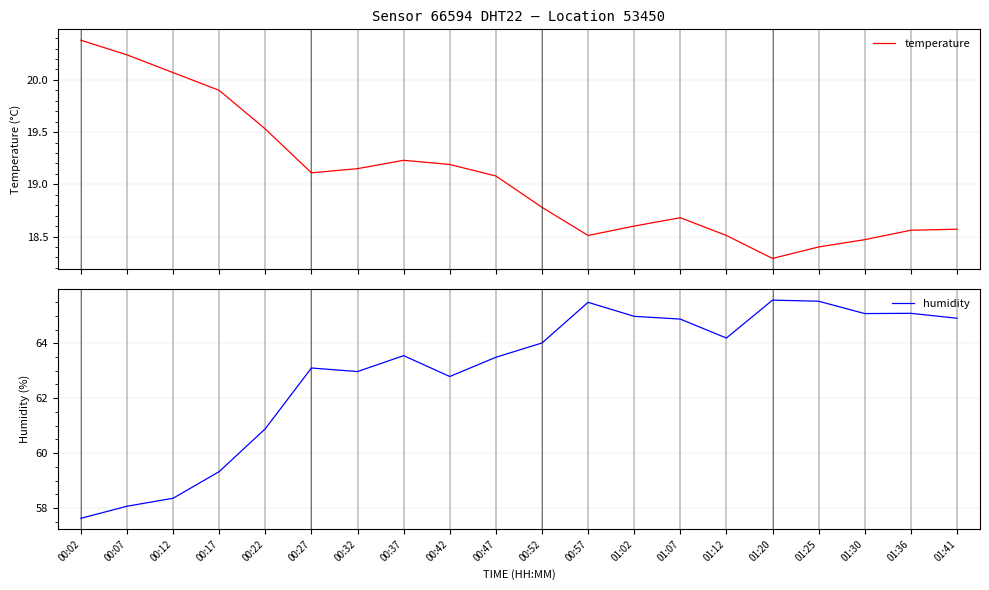

How many values in the humidity series are below 64?

10